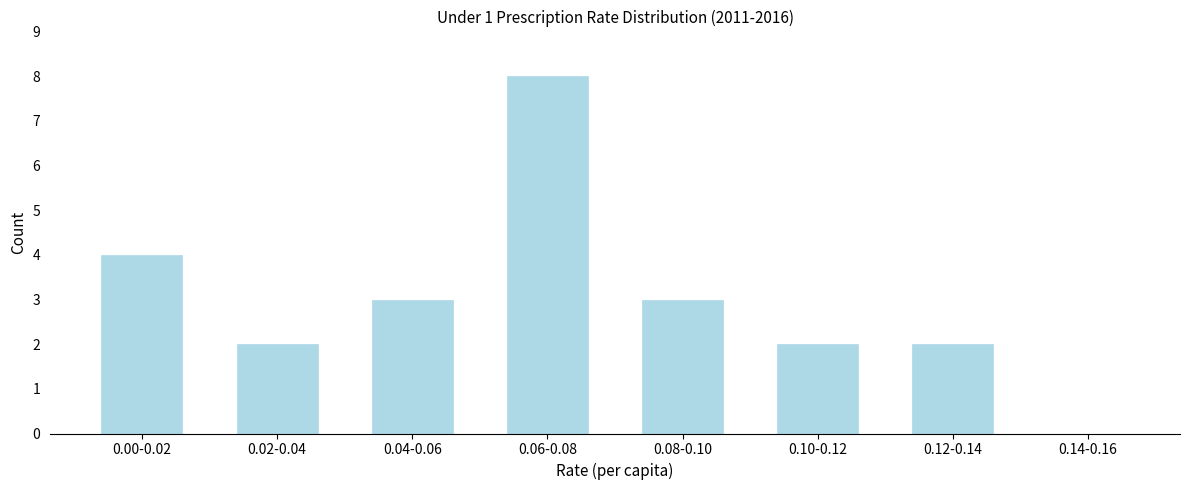

Reading right to left, what are all the values shown in this chart?

0.14-0.16=0	0.12-0.14=2	0.10-0.12=2	0.08-0.10=3	0.06-0.08=8	0.04-0.06=3	0.02-0.04=2	0.00-0.02=4